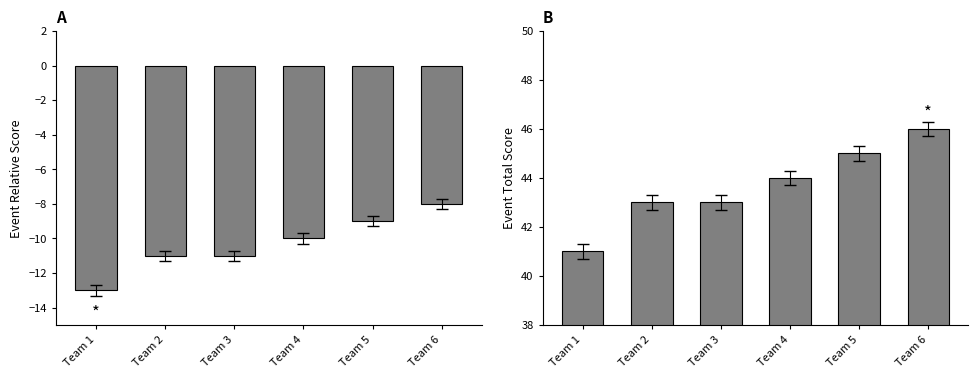

Where is event_total_score nearest to the value 43?

Team 2